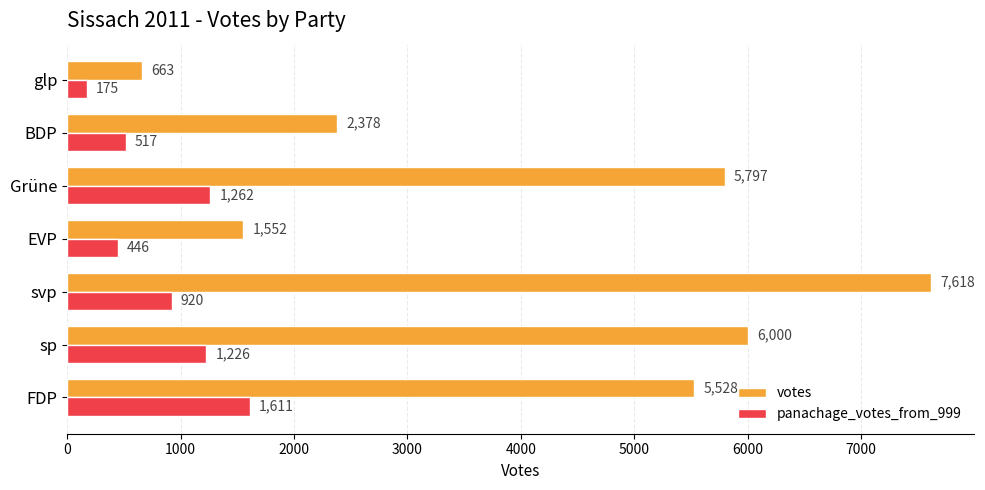

What is the difference between the maximum and second lowest values in the panachage_votes_from_999 series?

1165